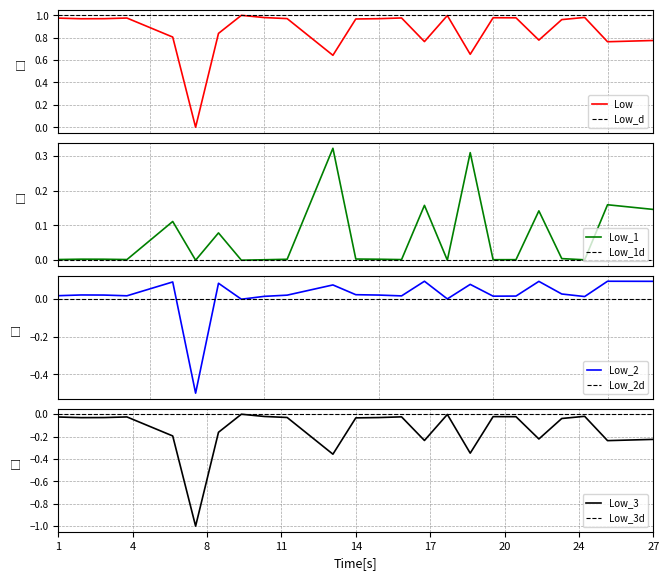

How many points are higher than both their immediate neighbors (excluding endpoints)?

6